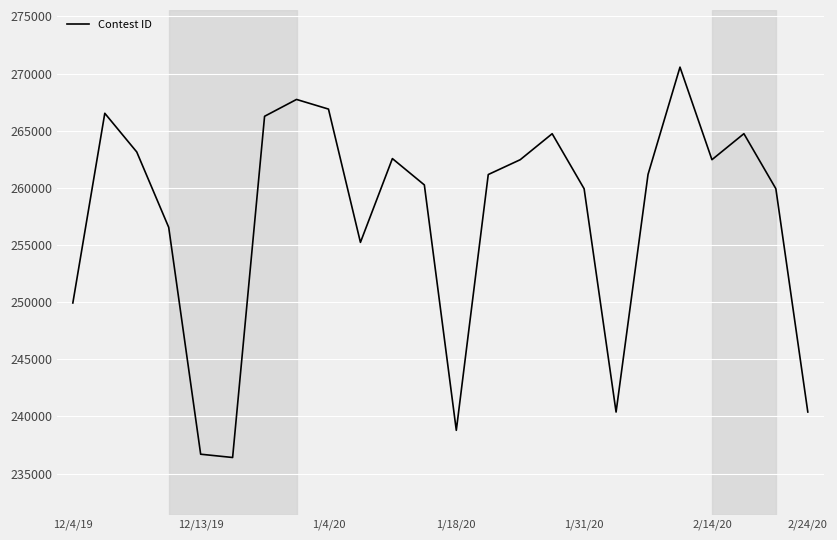

What is the minimum value shown in the chart?

236408